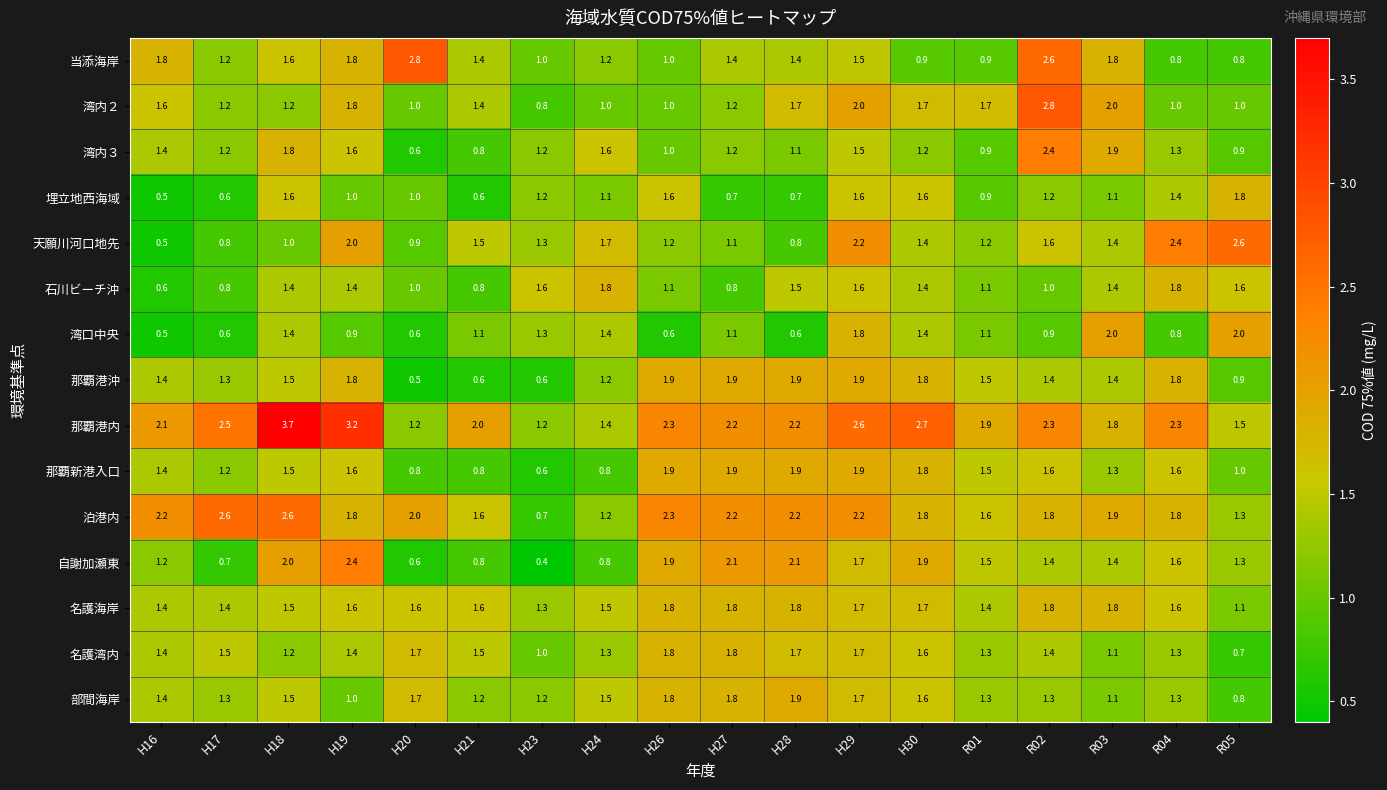

At how many categories does at least one series exceed 1?

18